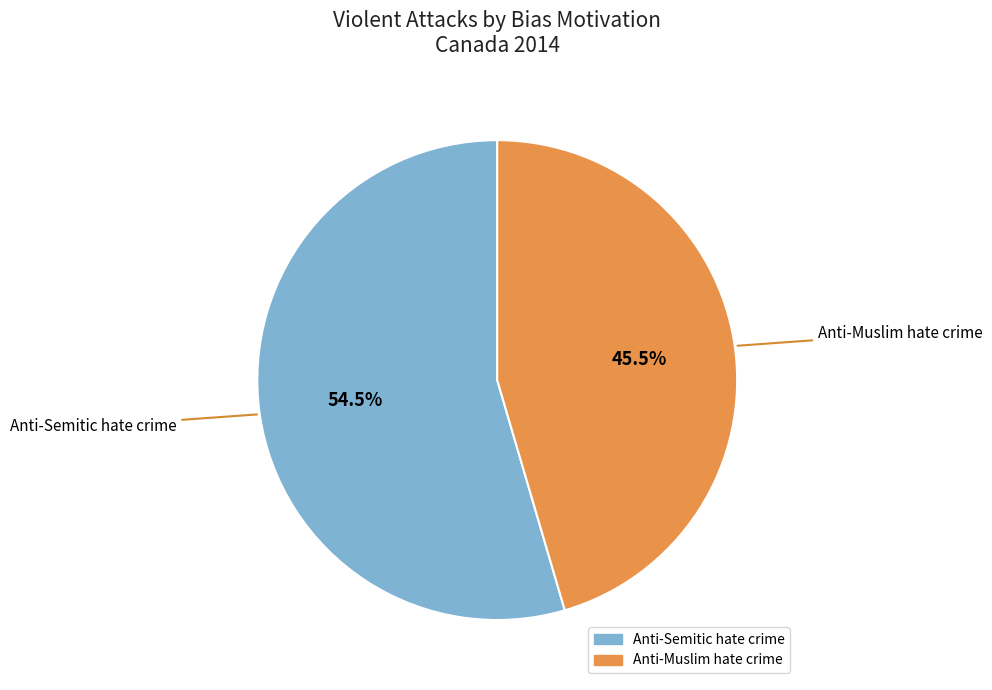

Combined, do Anti-Semitic hate crime and Anti-Muslim hate crime account for over 50%?

Yes